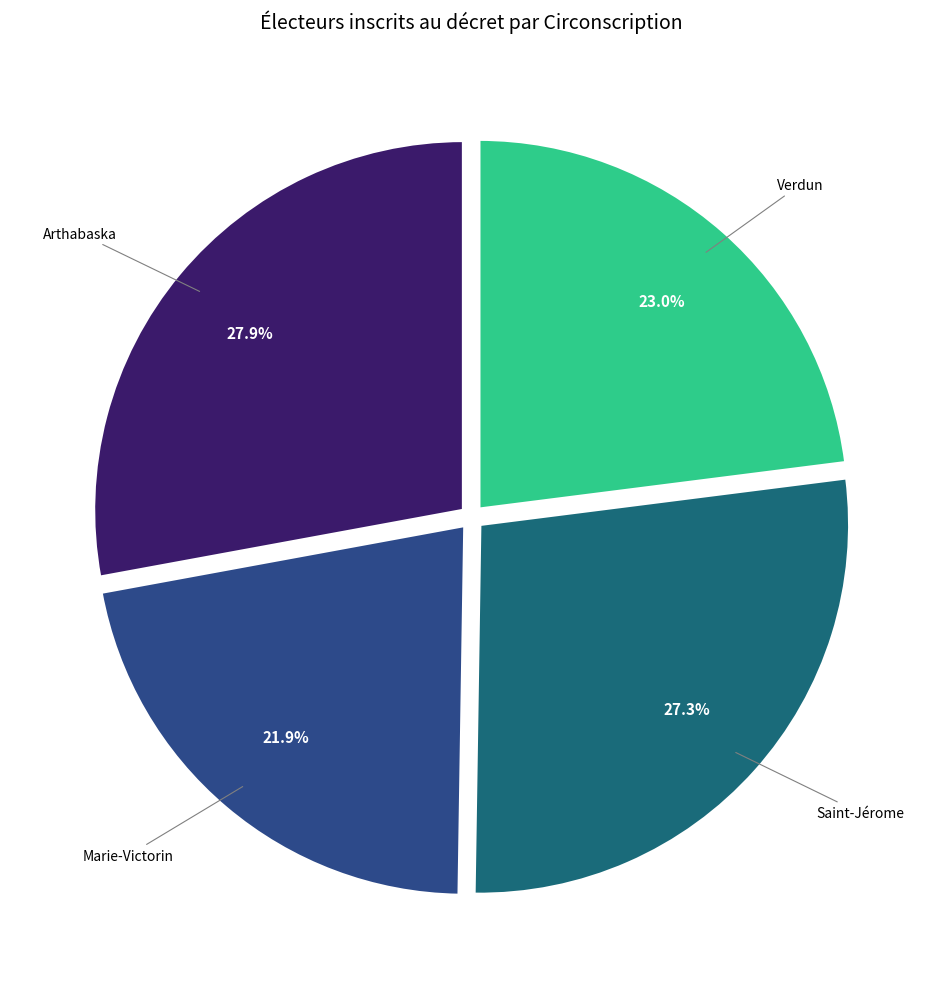

Is there a majority slice in this chart?

No